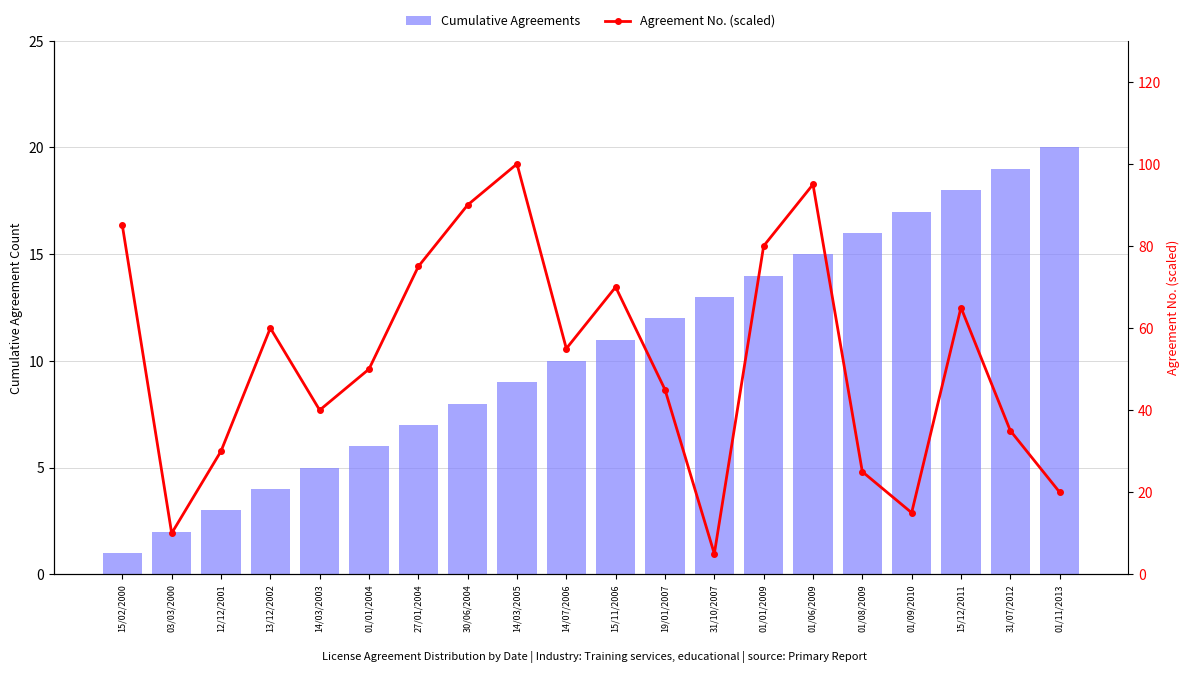

What is the difference between the Agreement No. (scaled) values at 01/01/2009 and 14/03/2003?

40